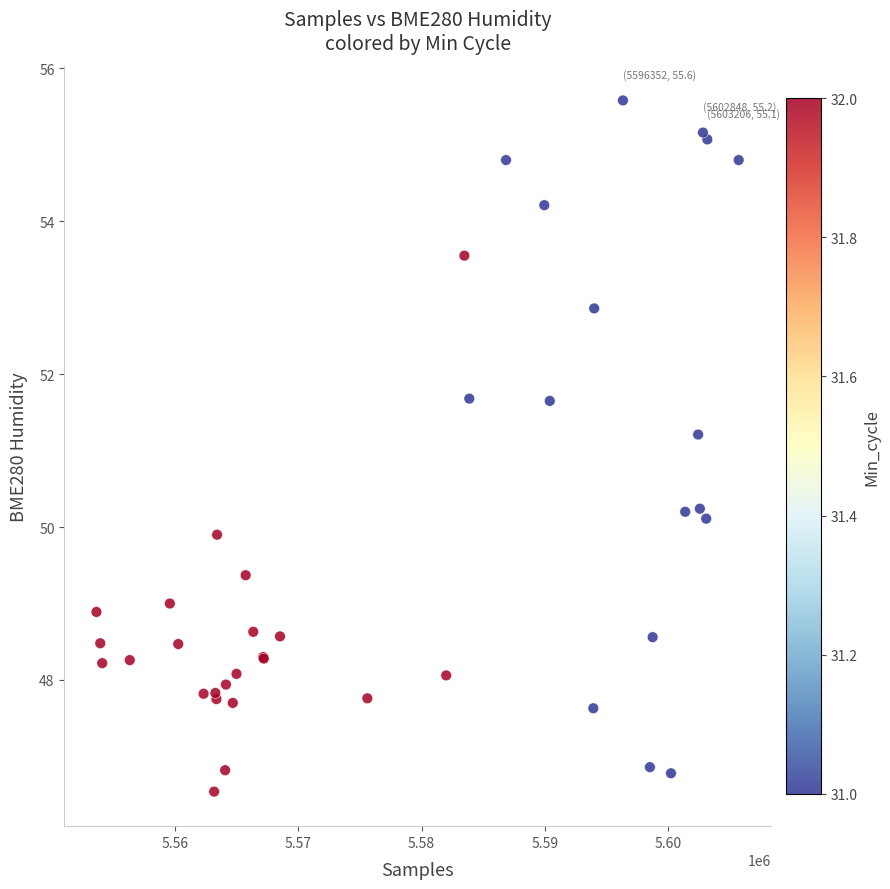

What Y value in the scatter plot is closest to 51?

51.2